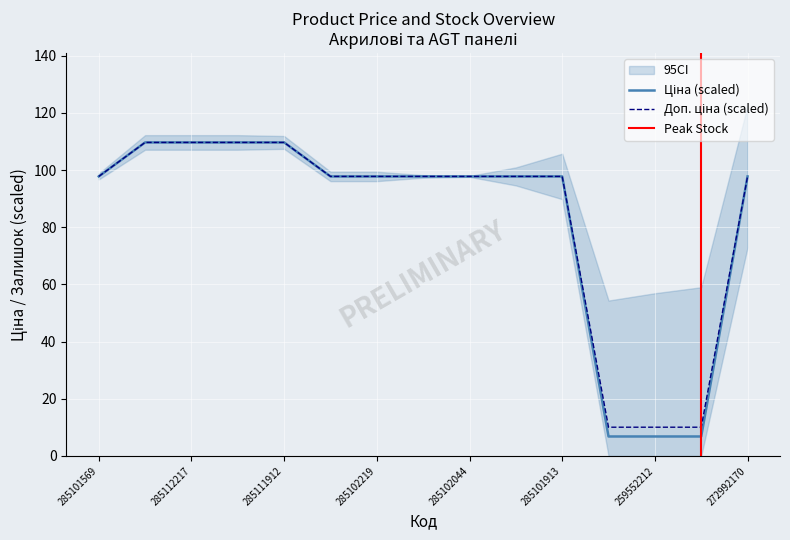

Reading left to right, list all the values displayed in this chart.

Ціна: 97.8	109.6	109.6	109.6	109.6	97.8	97.8	97.8	97.8	97.8	97.8	6.8	6.8	6.8	97.8
Доп. ціна: 97.8	109.6	109.6	109.6	109.6	97.8	97.8	97.8	97.8	97.8	97.8	10.0	10.0	10.0	97.8